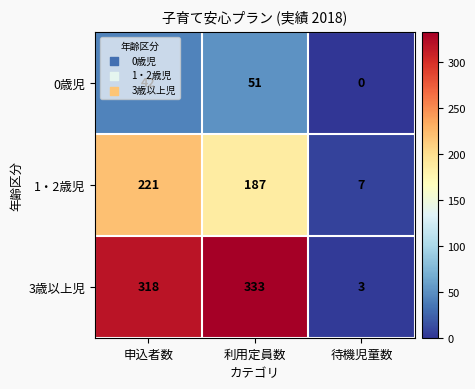

What is the greatest value displayed?

333